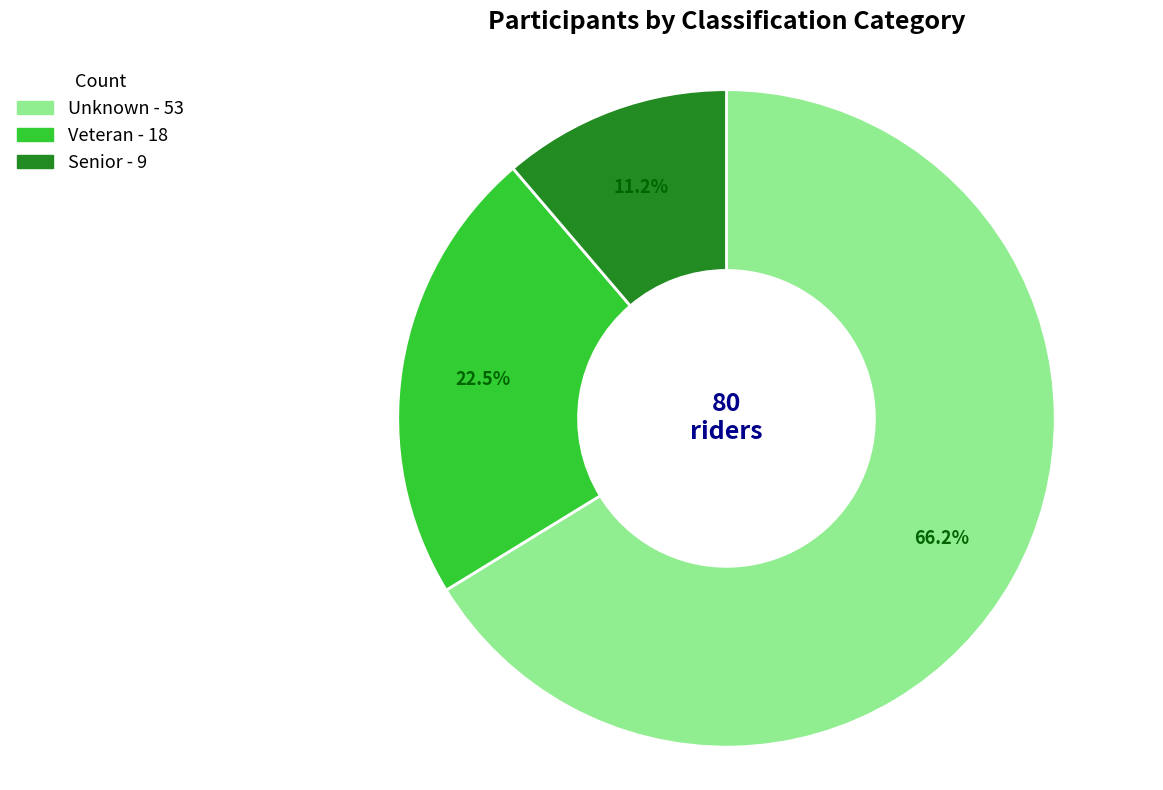

To the nearest percent, what is the difference between the Senior and Unknown slice percentages?

55%